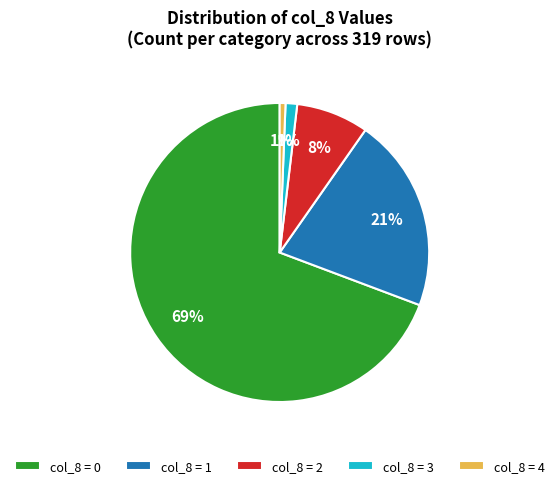

To the nearest percent, what is the difference between the col_8 = 2 and col_8 = 3 slice percentages?

7%